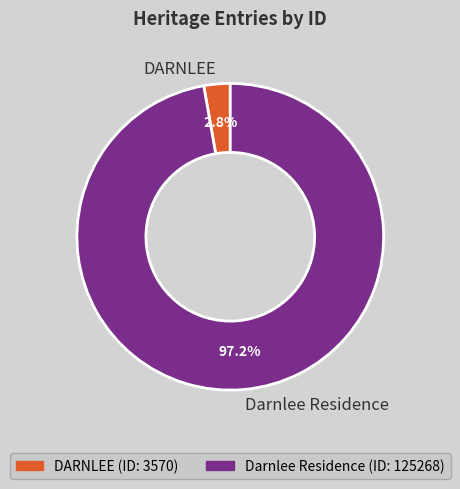

True or false: Darnlee Residence accounts for 97% of the total.

True